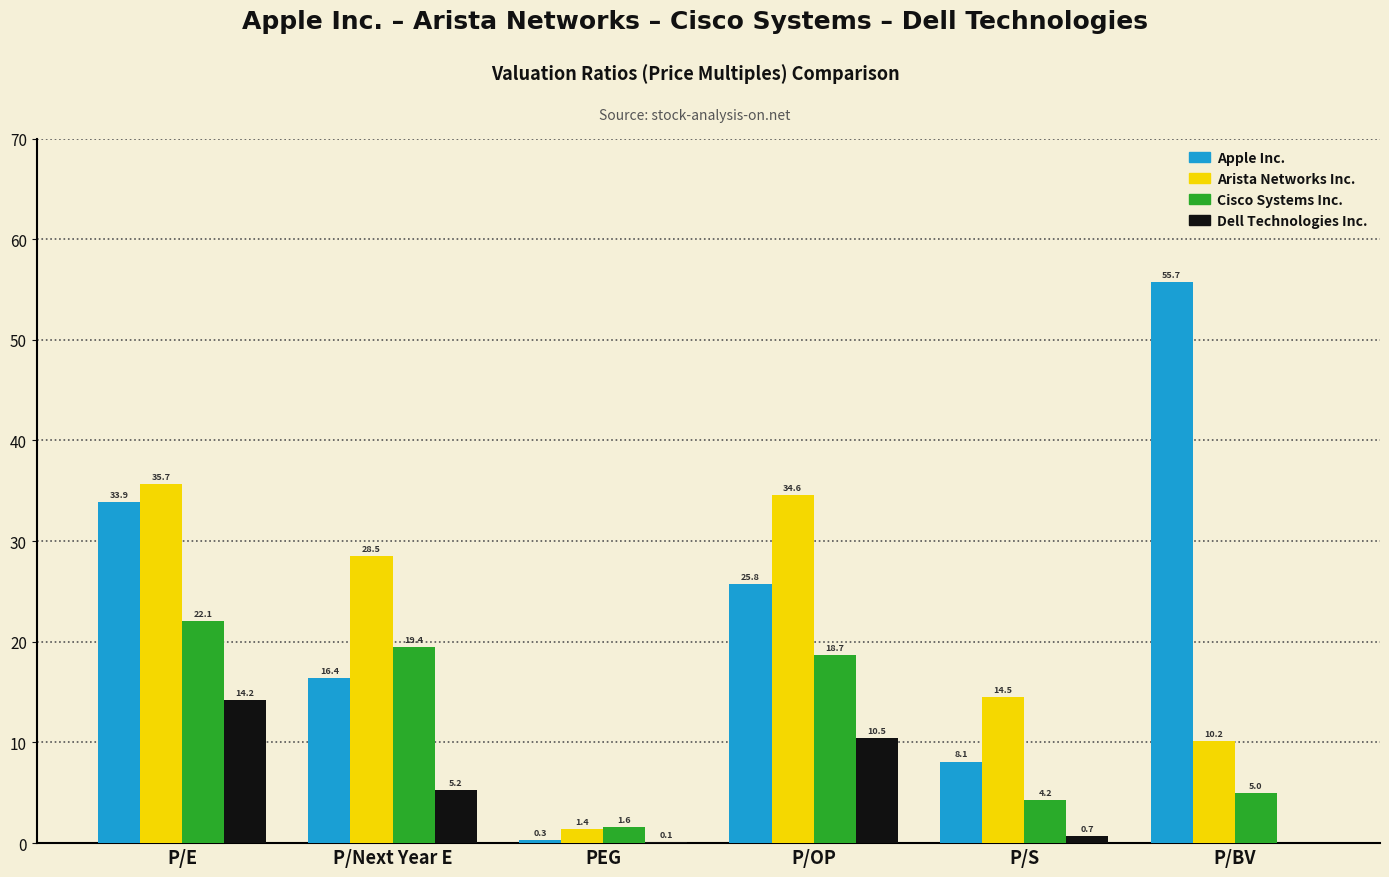

Which series has the largest total across all categories?

Apple Inc.